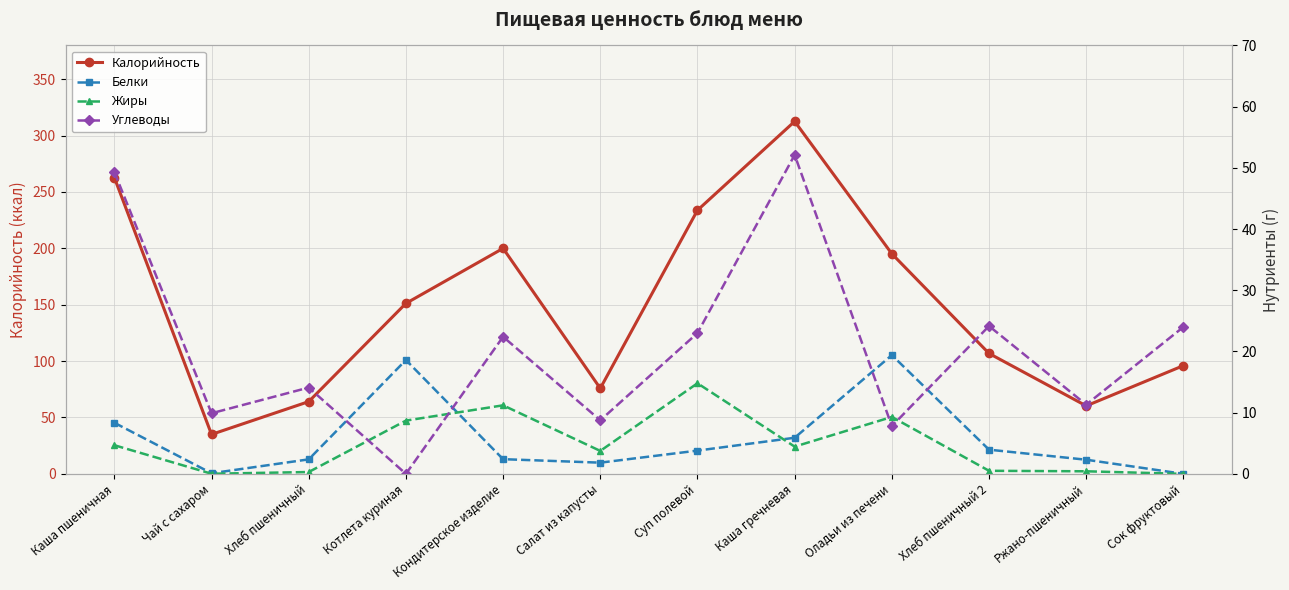

True or false: Углеводы has a value of 0.0 at Котлета куриная.

True